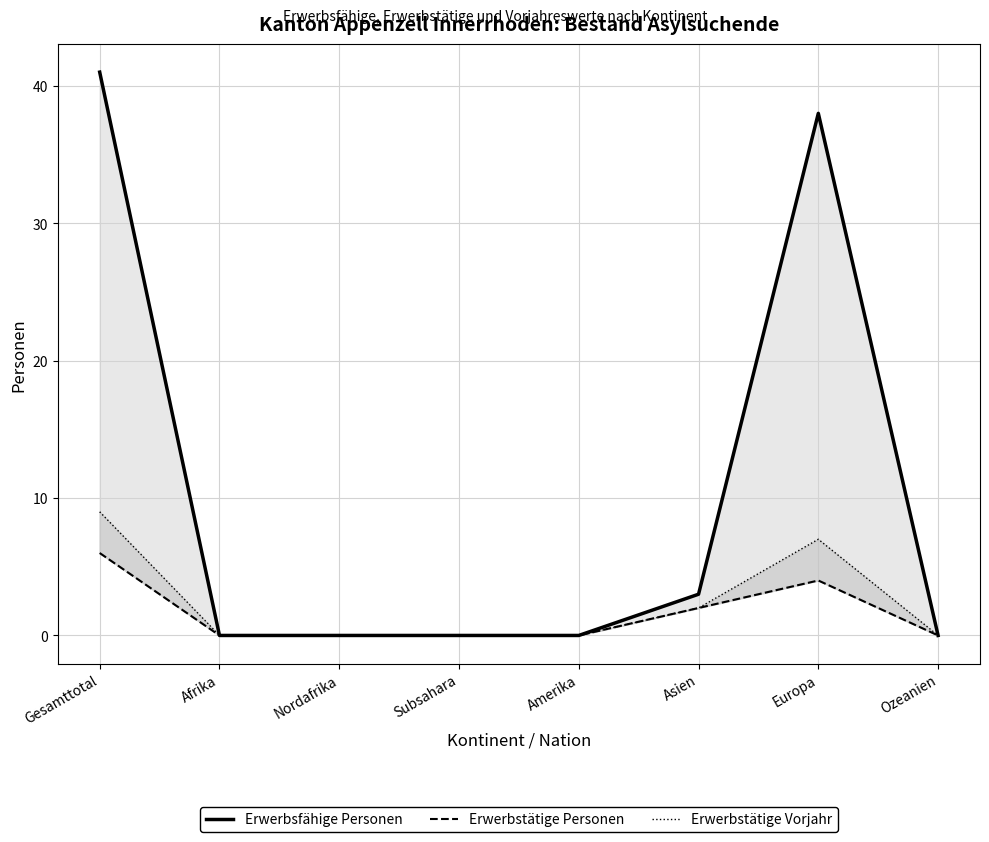

What is the label of the 2nd point from the right?

Europa